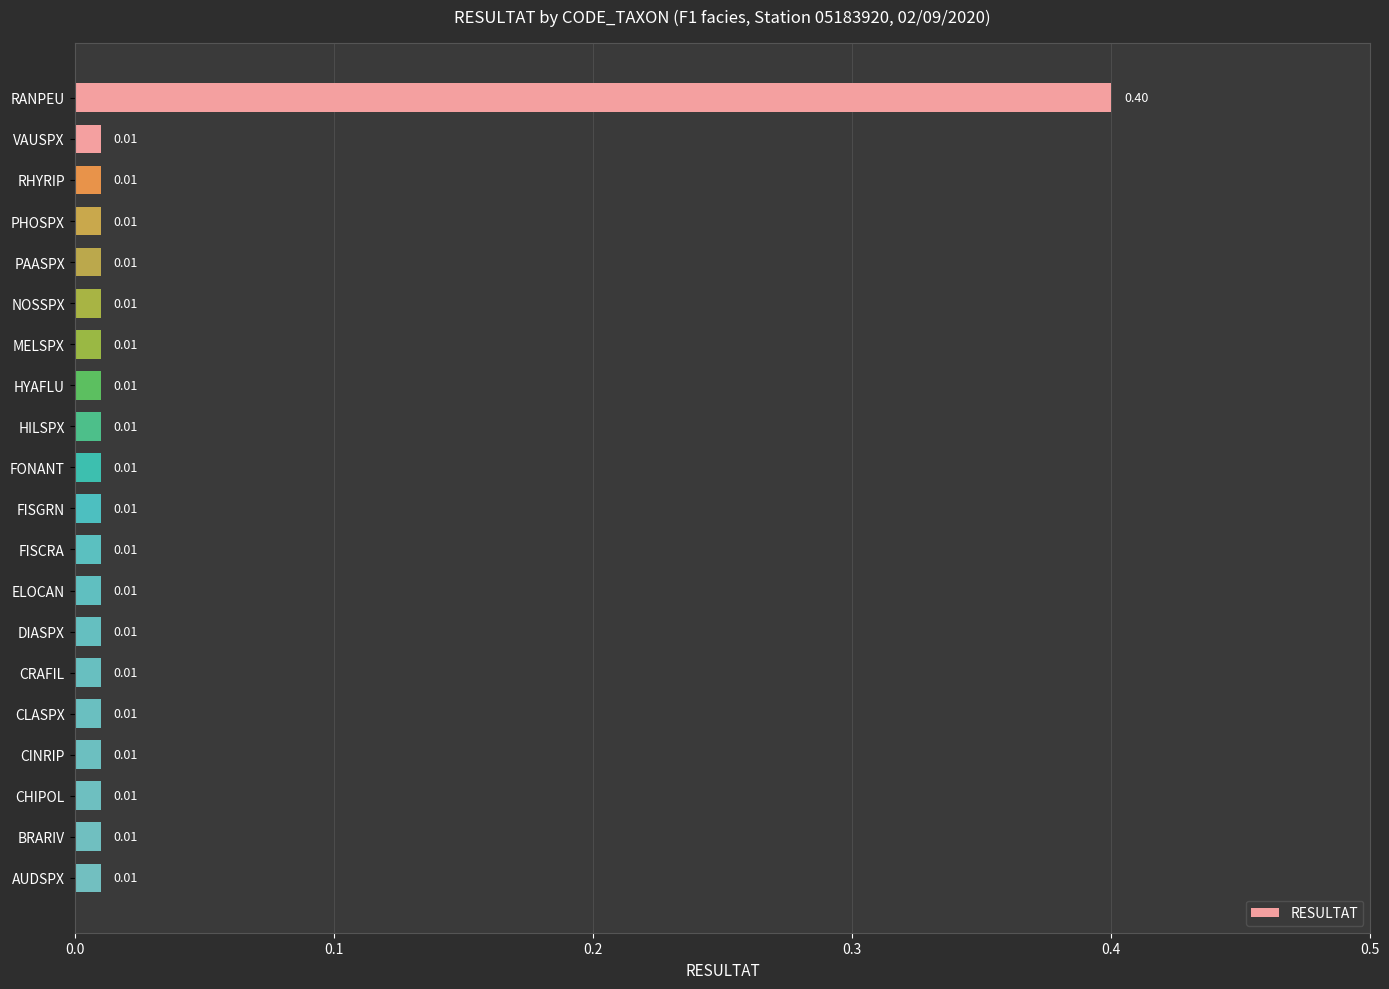

What is the sum of the values at RANPEU and AUDSPX?

0.4